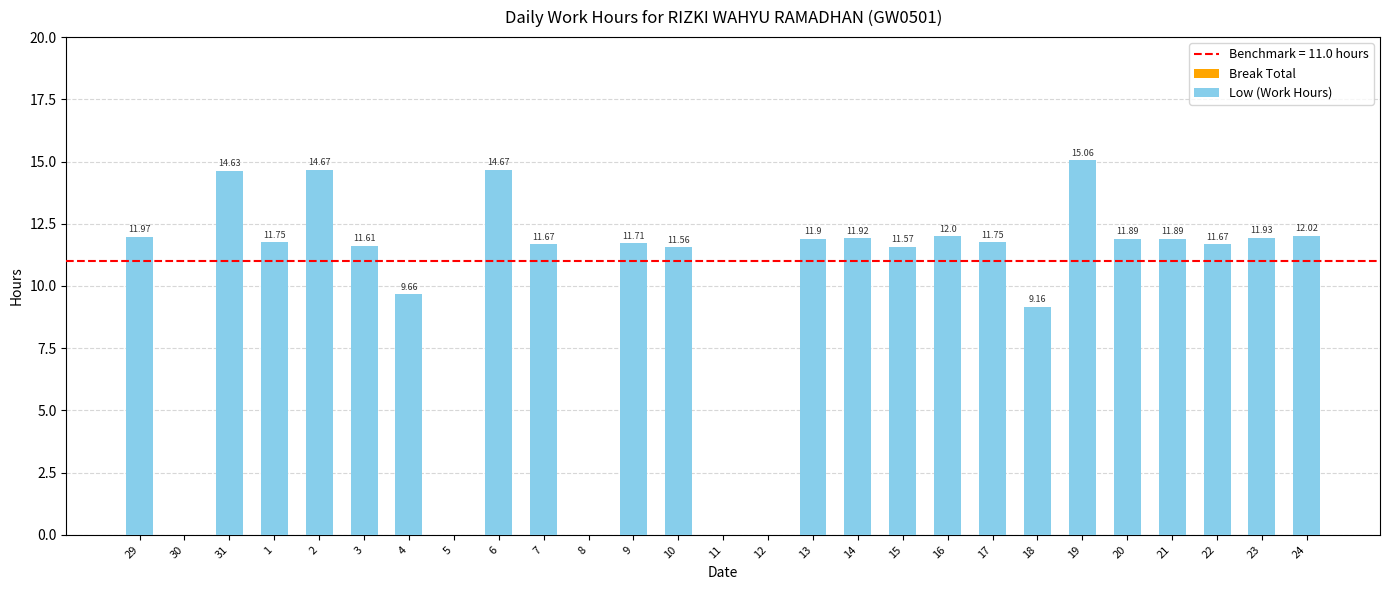

What is the change in value from 19 to 22?

-3.4